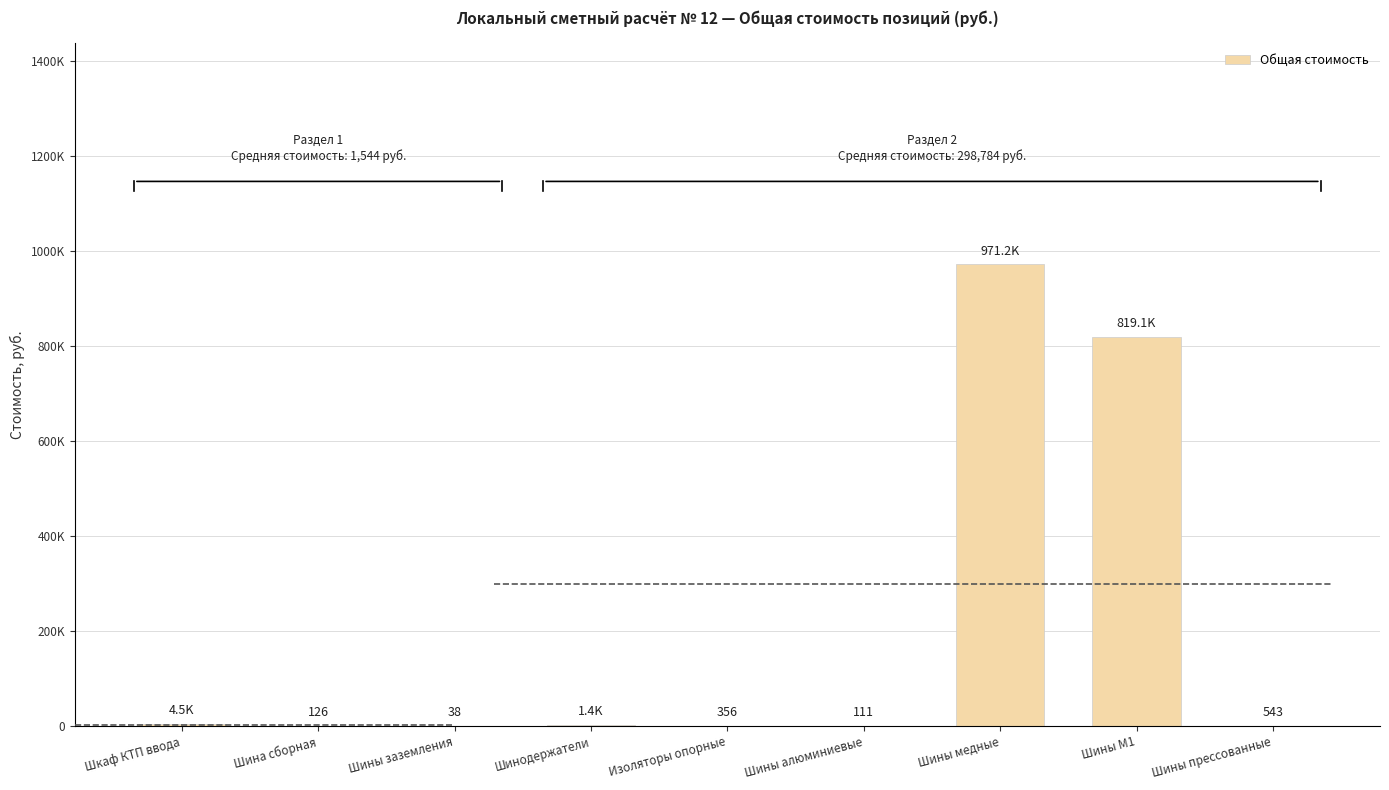

Are the bars horizontal?

No